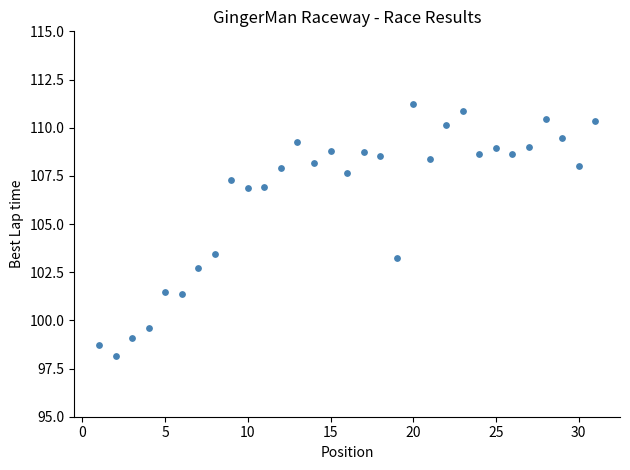

What Y value in the scatter plot is closest to 104?

103.4